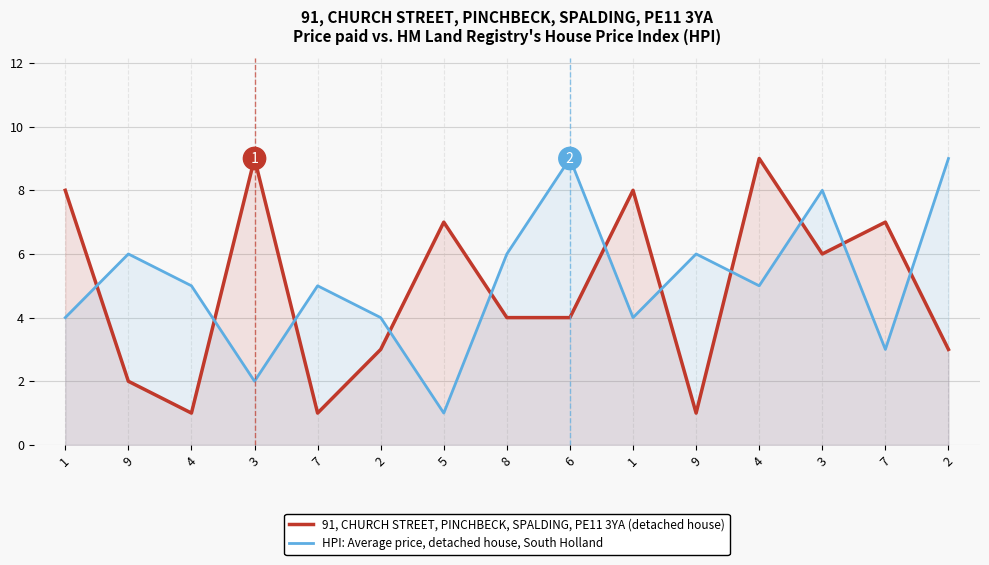

Rank the series at 5 from highest to lowest value.

91, CHURCH STREET, PINCHBECK, SPALDING, PE11 3YA (detached house), HPI: Average price, detached house, South Holland